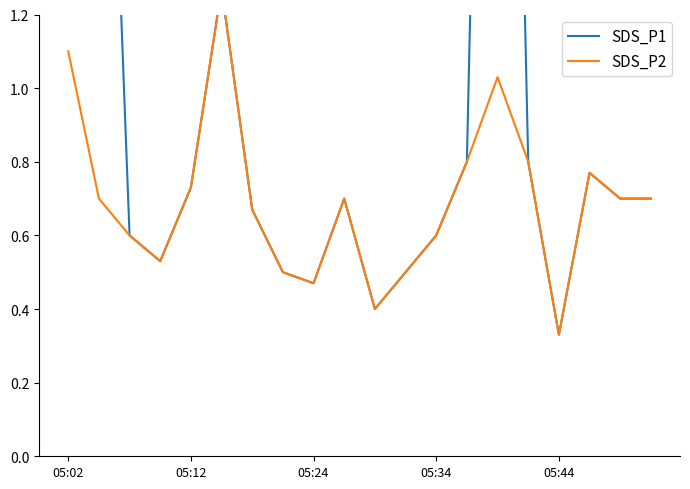

At which category does SDS_P2 reach its first local peak?

5